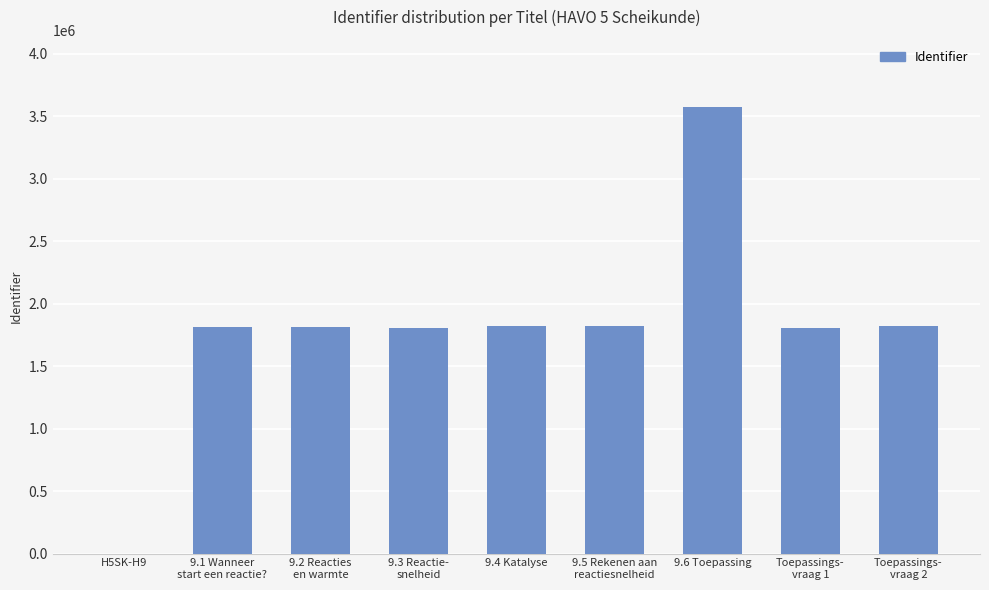

Which category has the highest value across all series?

9.6 Toepassing